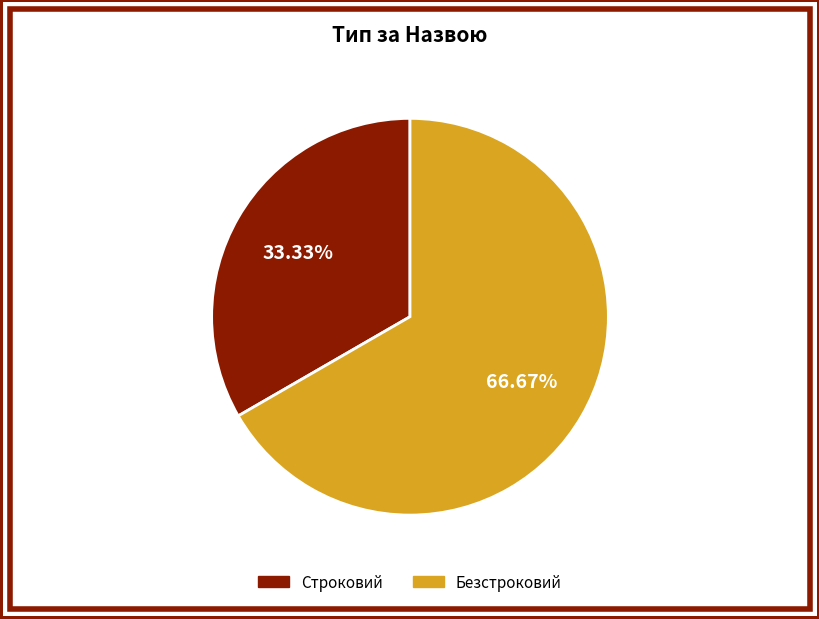

To the nearest percent, what is the difference between the largest and smallest slice percentages?

33%